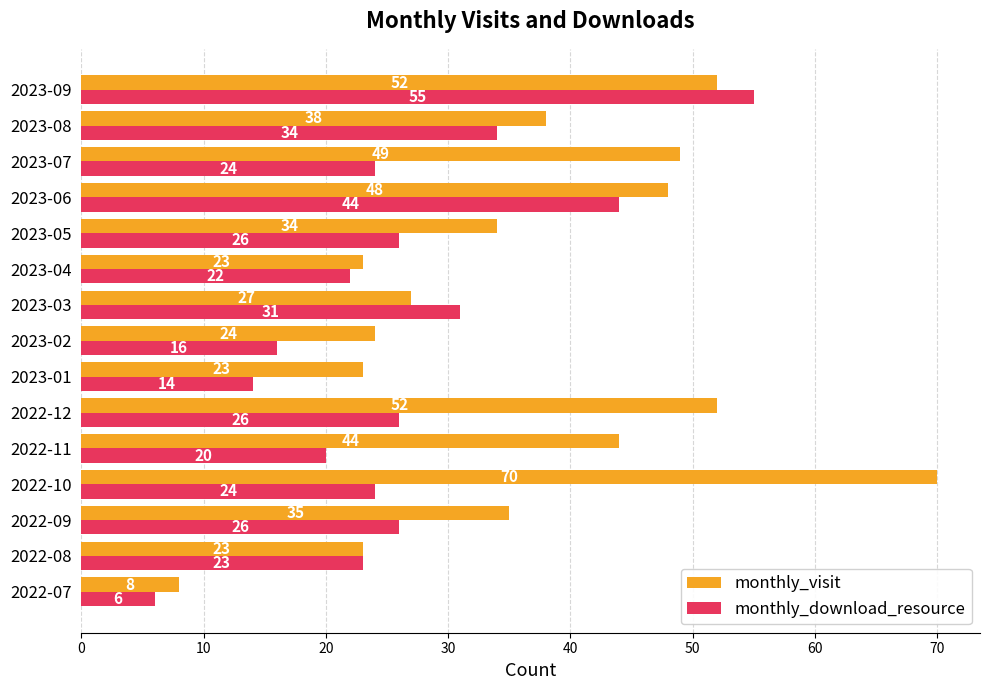

True or false: monthly_download_resource has a value of 14 at 2023-01.

True